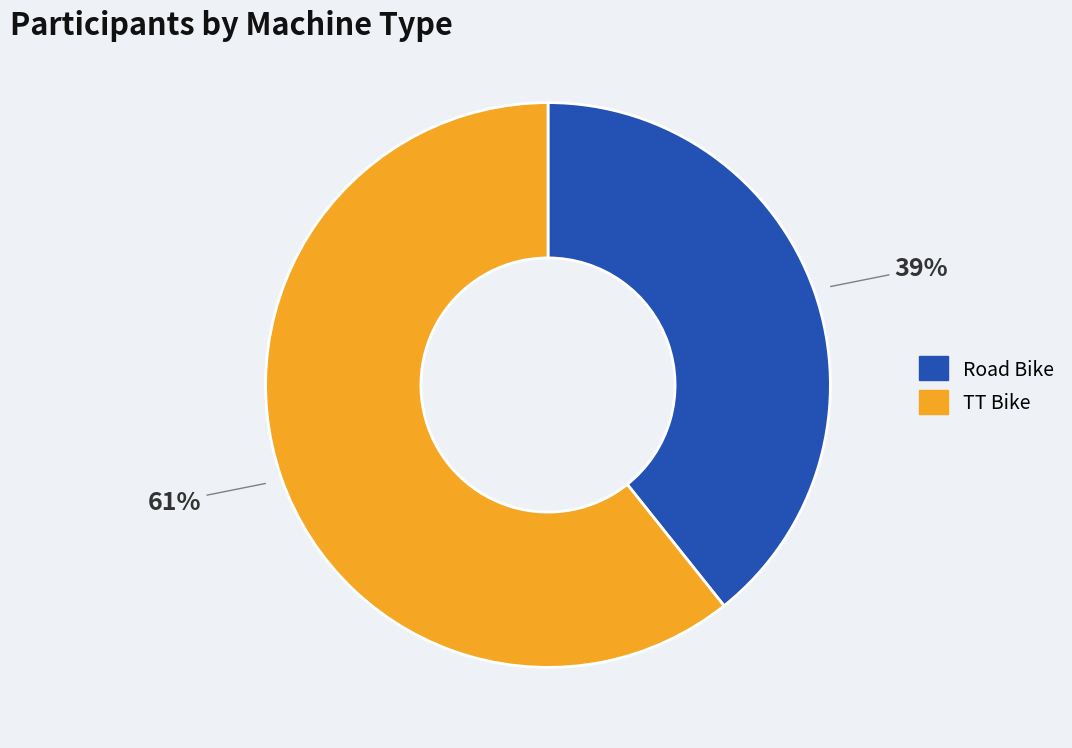

Which category has the biggest portion of the pie?

TT Bike